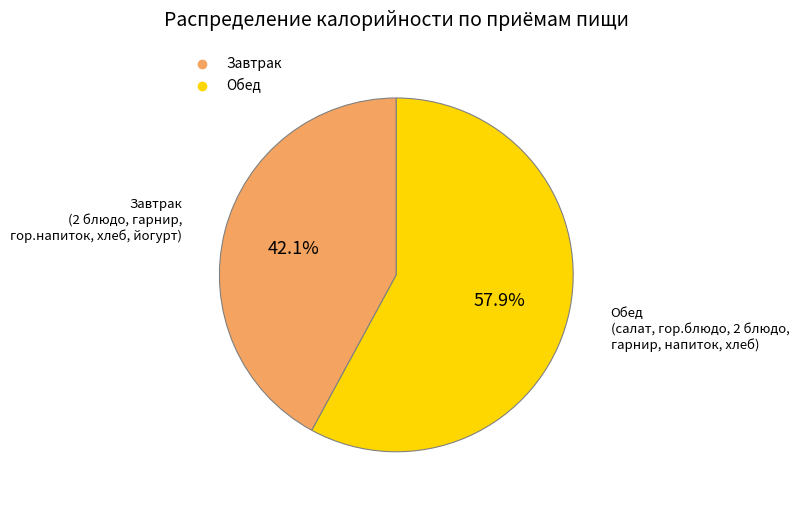

To the nearest percent, what is the combined percentage of Завтрак and Обед?

100%